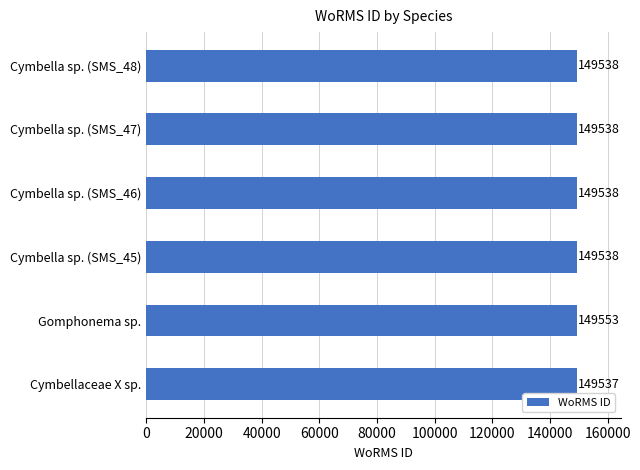

What is the maximum value shown in the chart?

149553